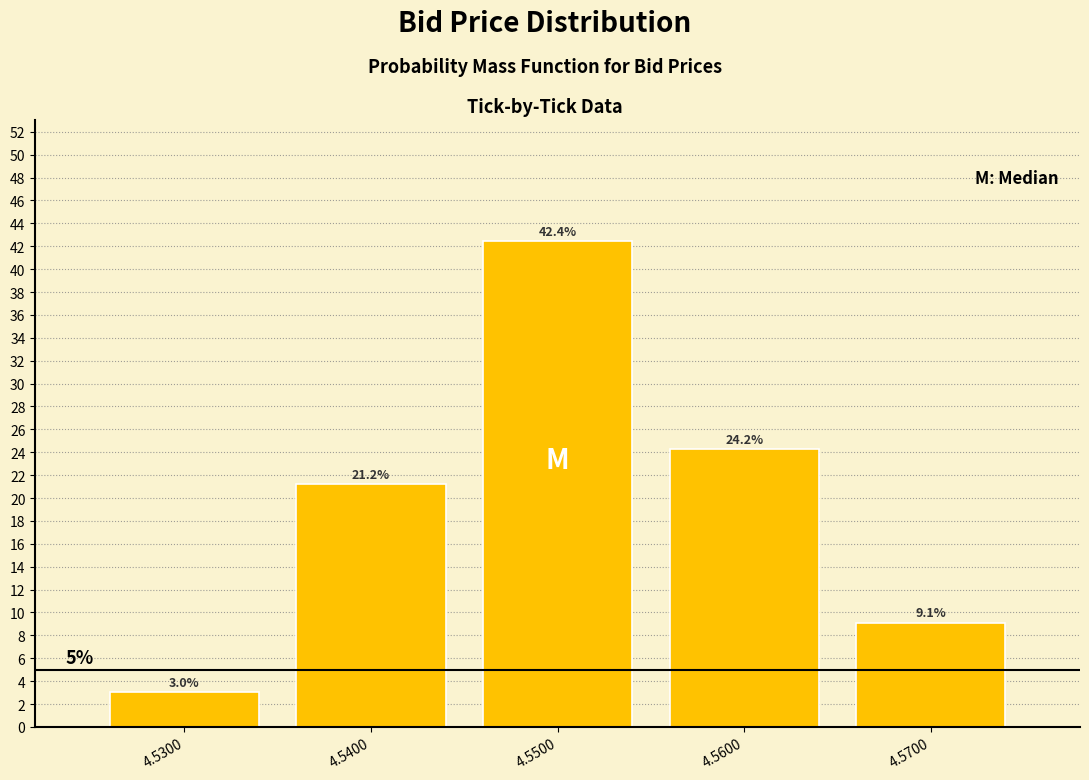

Reading right to left, what are all the values shown in this chart?

9.1	24.2	42.4	21.2	3.0